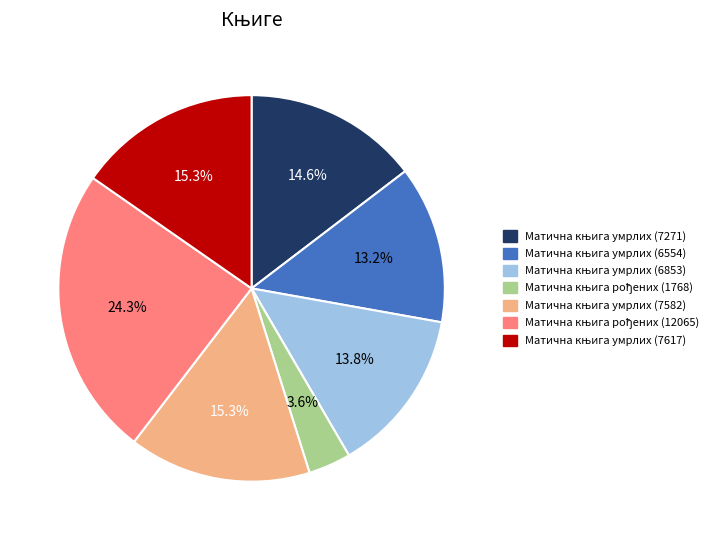

Is there any slice that represents more than half of the pie?

No